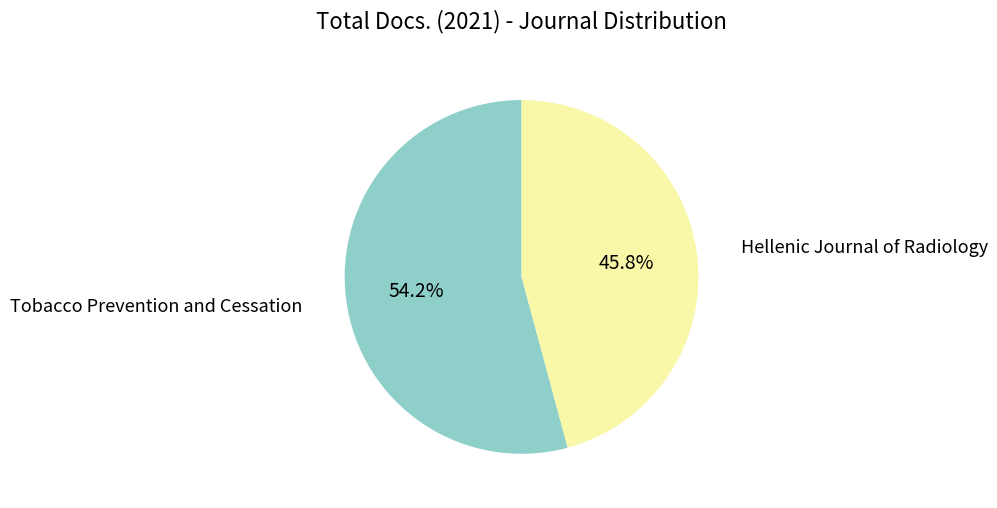

How many slices are in this pie chart?

2